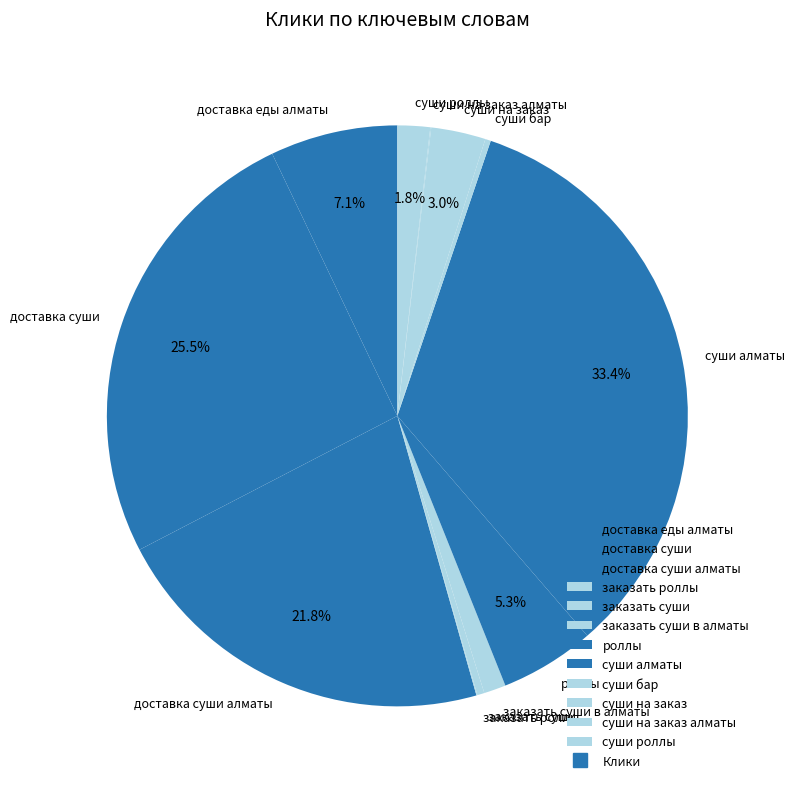

Is there any slice that represents more than half of the pie?

No